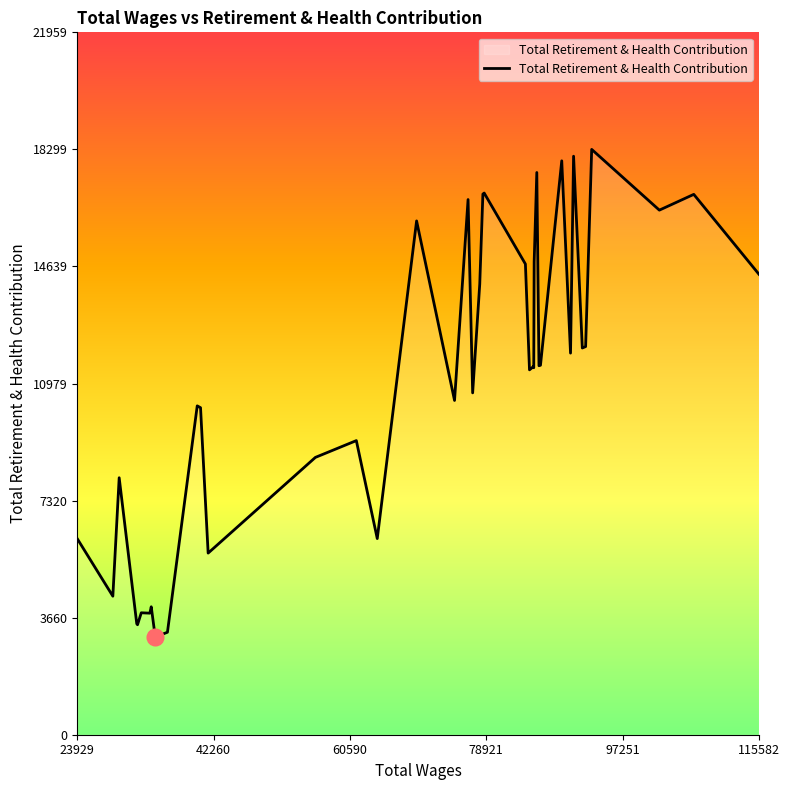

What is the difference between the maximum and minimum values?

15242